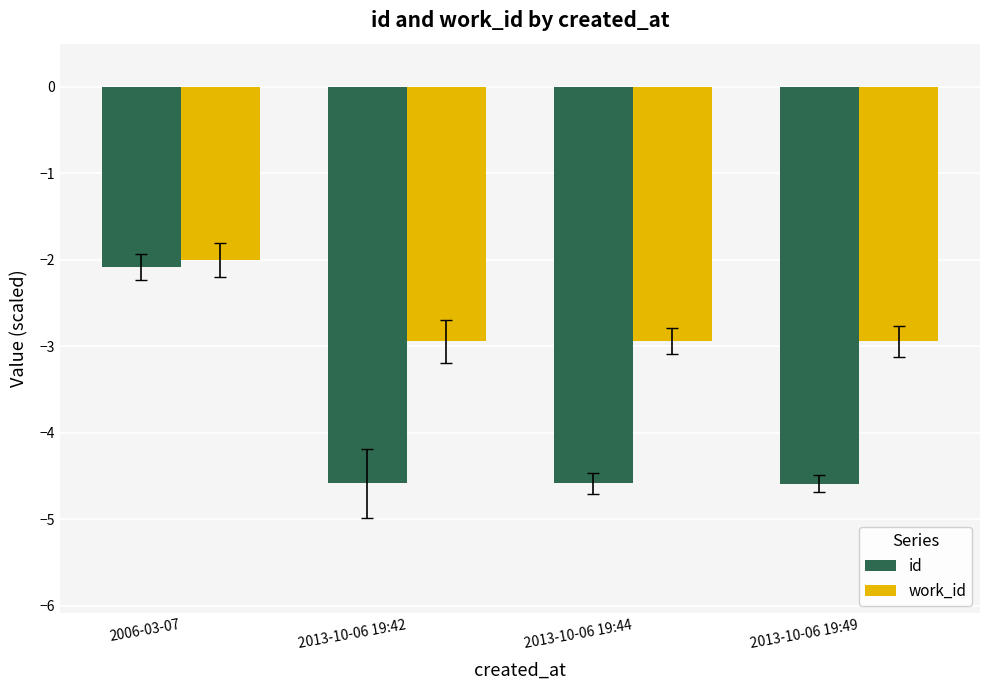

Which category has the highest value in the id series?

2006-03-07